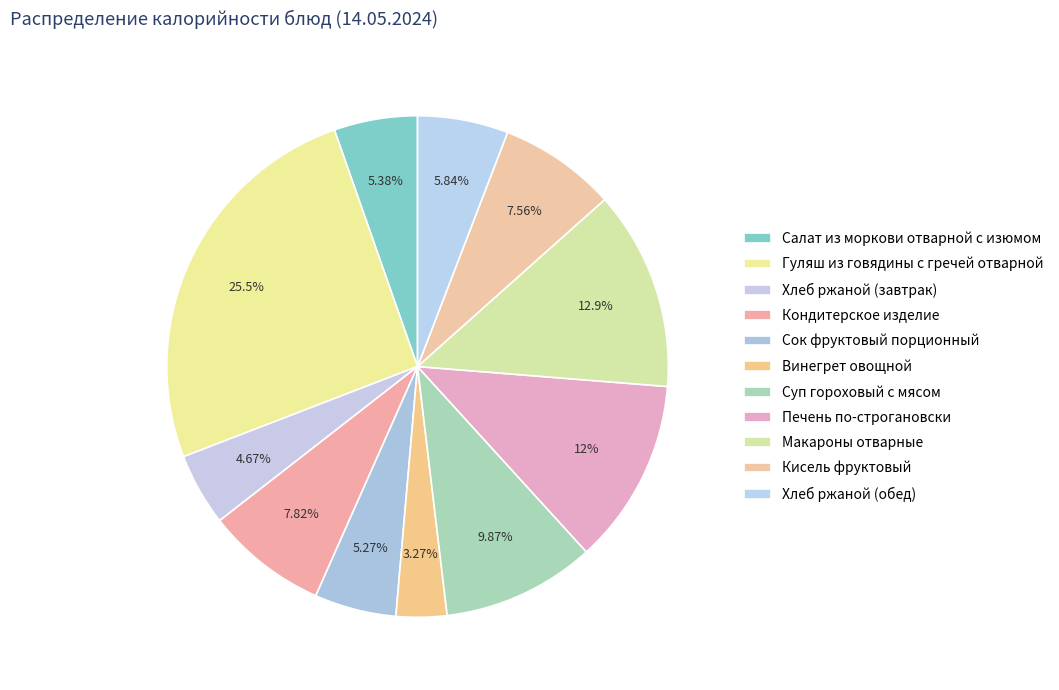

Count the number of slices in the pie.

11